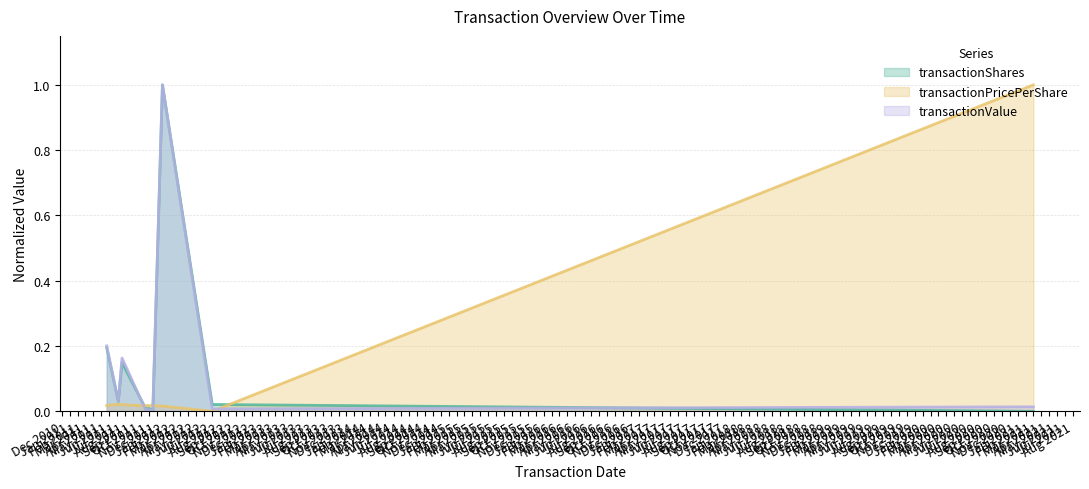

How many values in transactionShares are above zero?

12